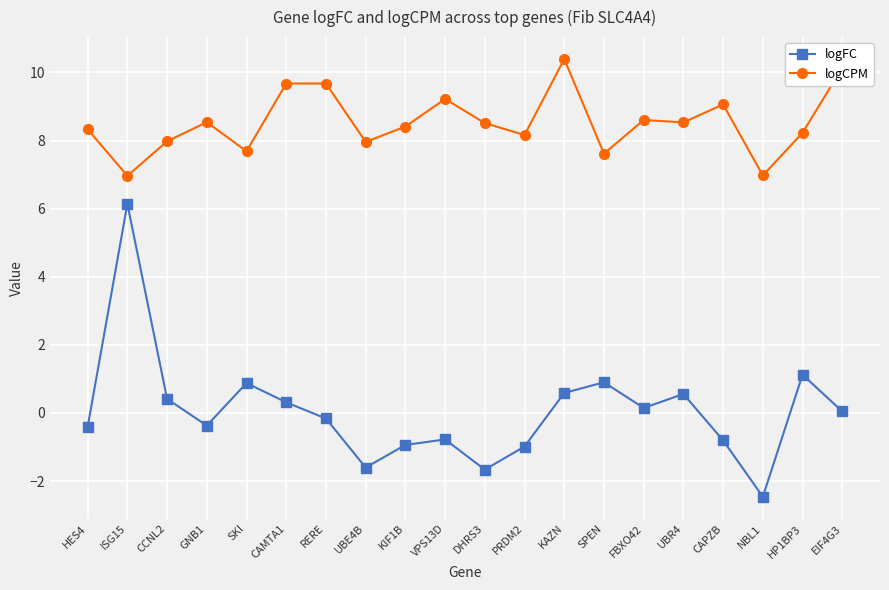

Which series has the largest range (max minus min)?

logFC